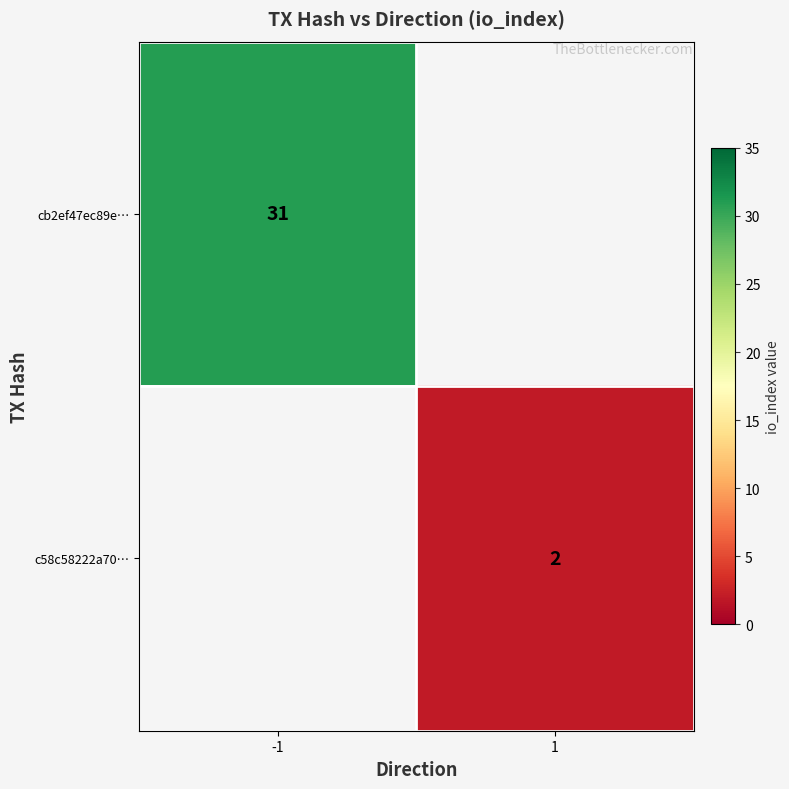

Is it true that cb2ef47ec89e… equals 31 at -1?

True